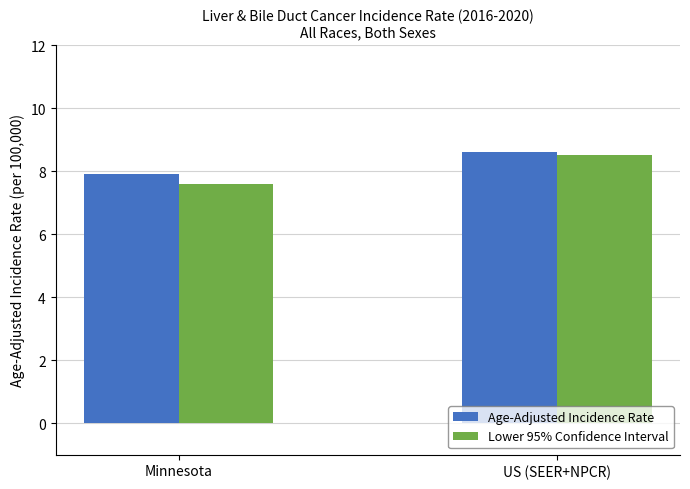

Reading right to left, what are all the values shown in this chart?

Age-Adjusted Incidence Rate: 8.6	7.9
Lower 95% Confidence Interval: 8.5	7.6